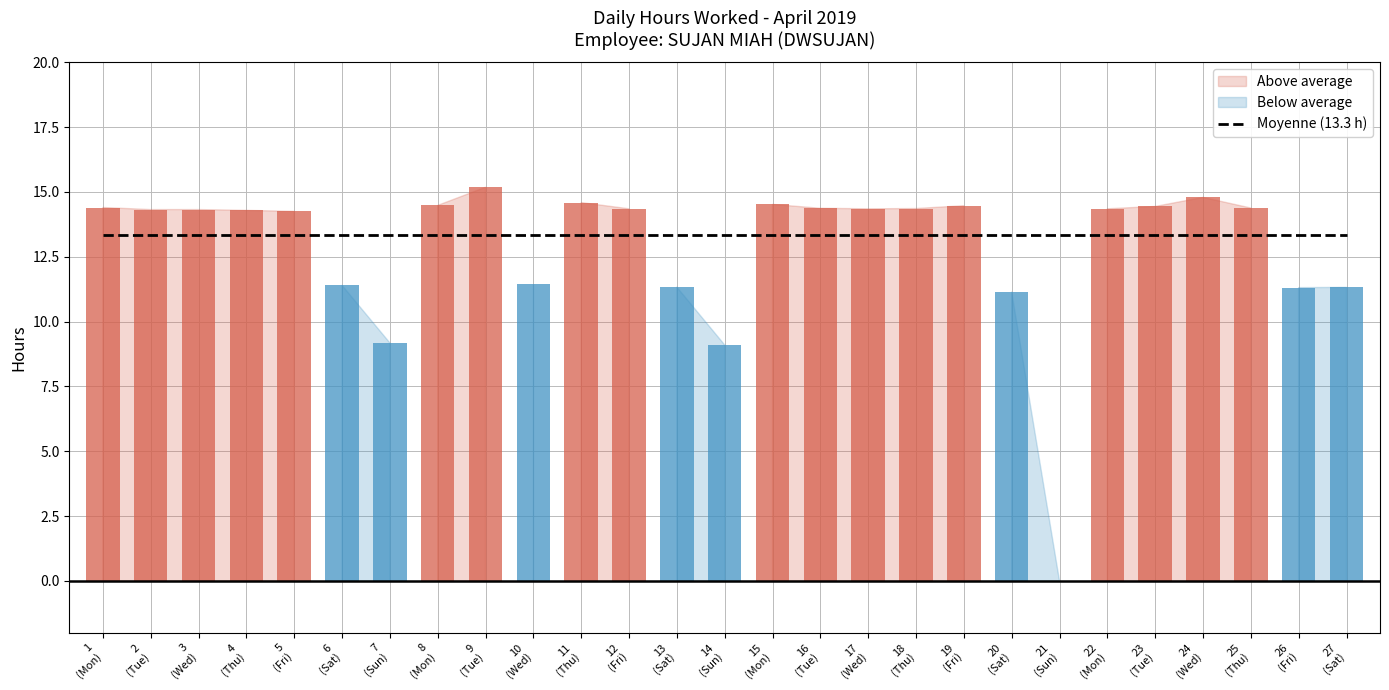

Which label corresponds to the largest value in the chart?

9